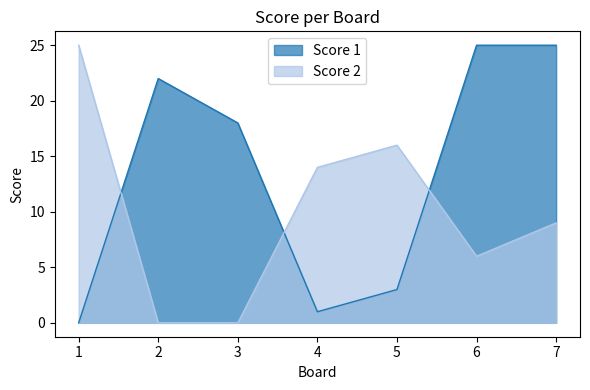

What is the difference between the highest and lowest values at 1?

25